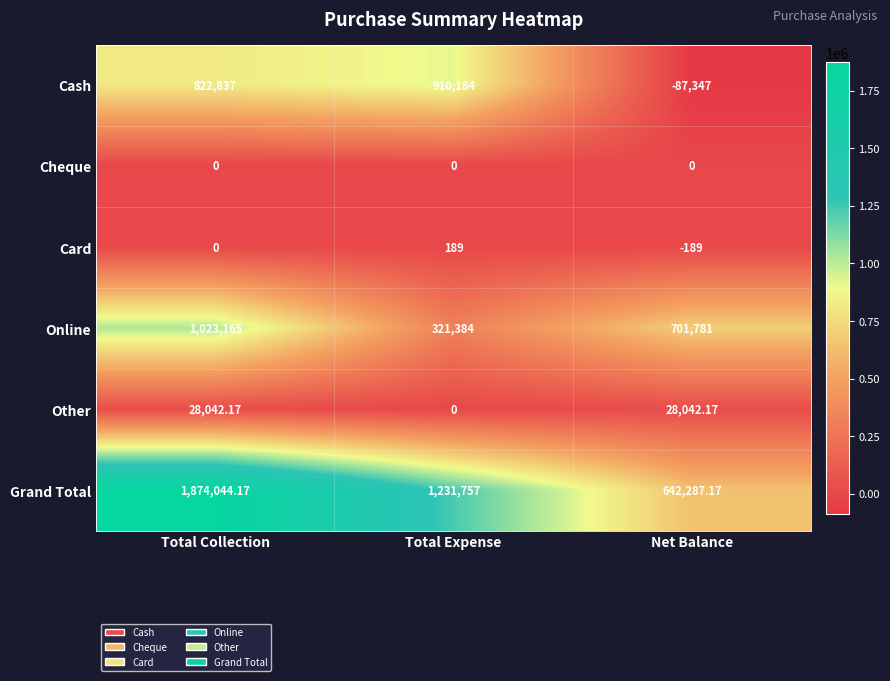

Which label corresponds to the largest value in the chart?

Total Collection